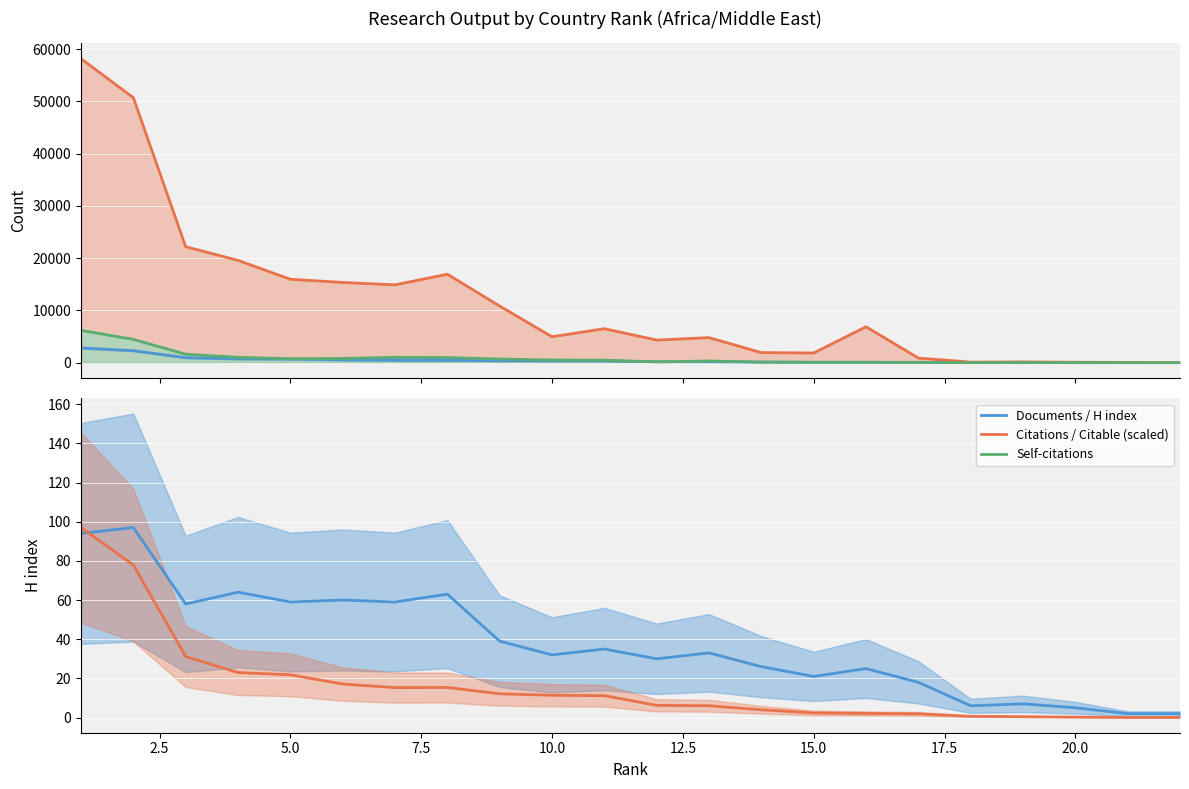

True or false: Documents and Citations cross at least once.

False